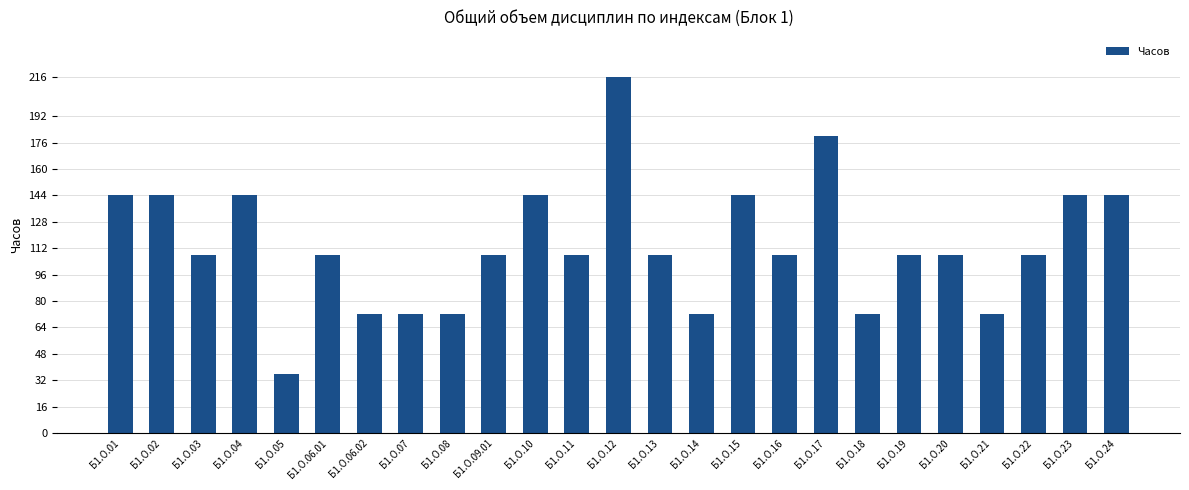

What is the maximum value shown in the chart?

216